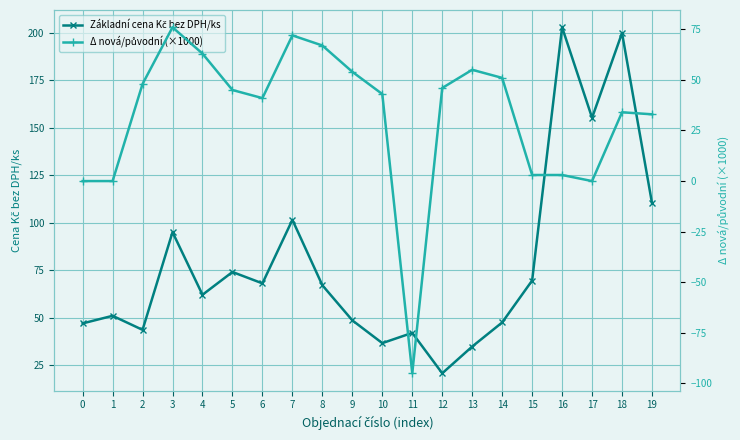

Rank the series at 6 from highest to lowest value.

Základní cena Kč bez DPH/ks, Δ nová/původní (×1000)